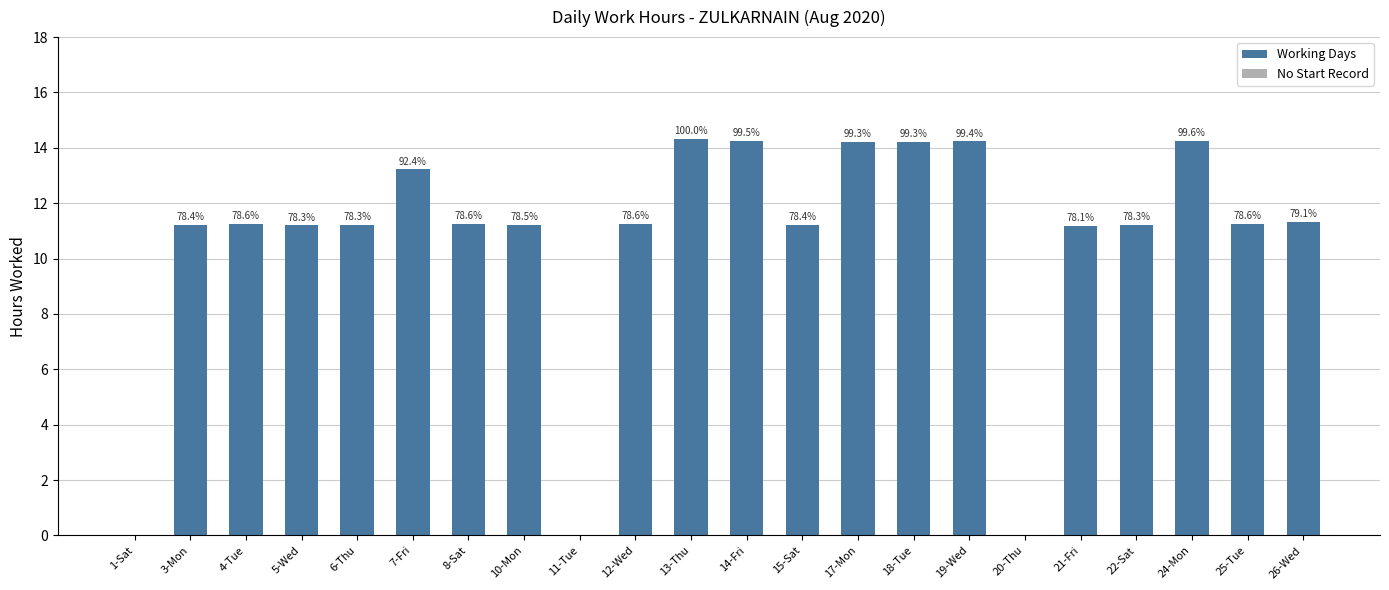

Reading left to right, what are all the values shown in this chart?

0.0	11.2	11.2	11.2	11.2	13.2	11.2	11.2	0.0	11.2	14.3	14.2	11.2	14.2	14.2	14.2	0.0	11.2	11.2	14.2	11.2	11.3